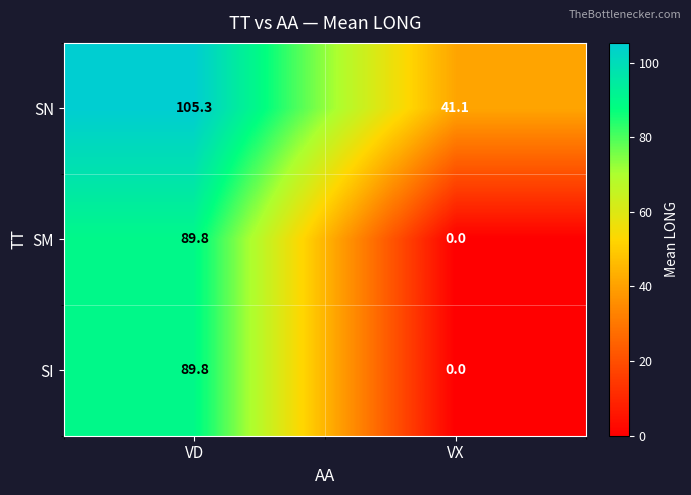

Reading left to right, what are all the values shown in this chart?

SN: 105.3	41.1
SM: 89.8	0.0
SI: 89.8	0.0